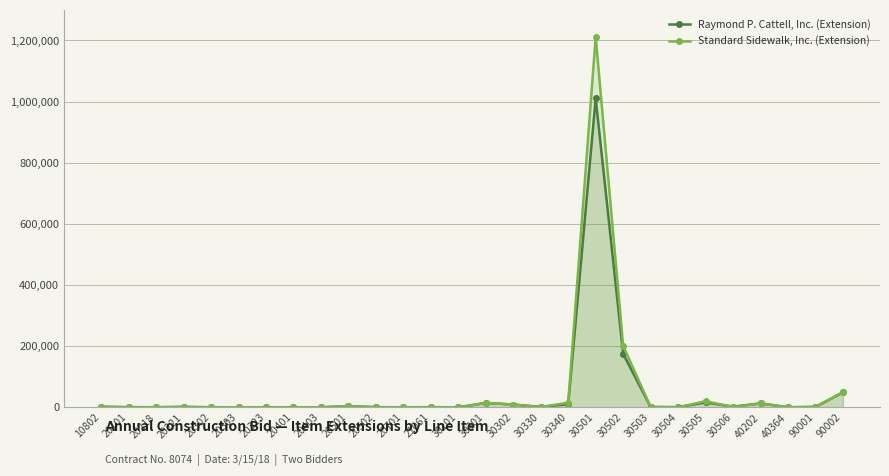

Is it true that Standard Sidewalk, Inc. (Extension) equals 329805 at 30502?

False